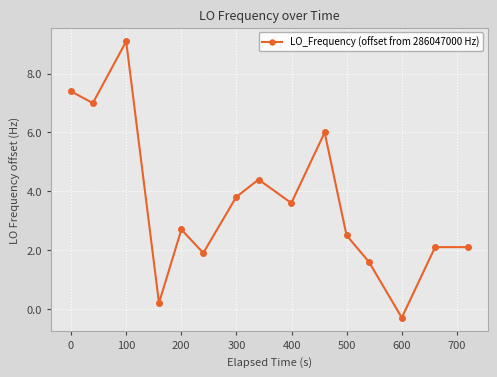

How many lines are shown in the chart?

1